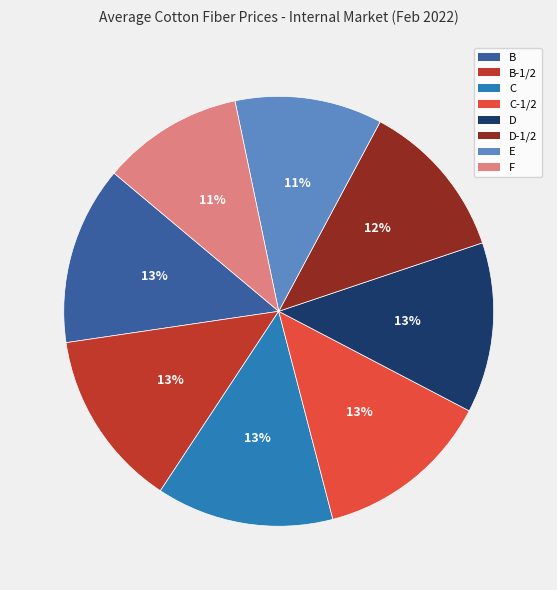

To the nearest percent, what is the average slice percentage?

12%